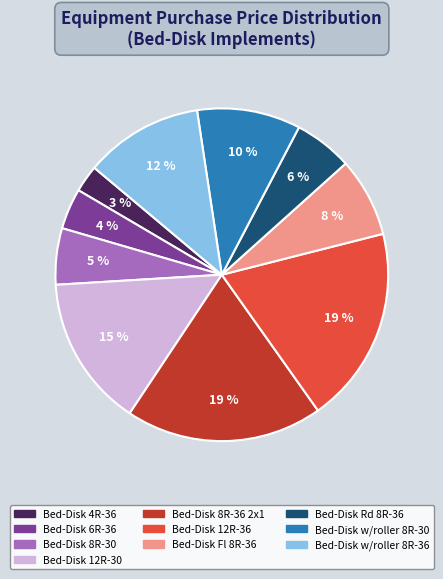

Does any single category account for the majority?

No